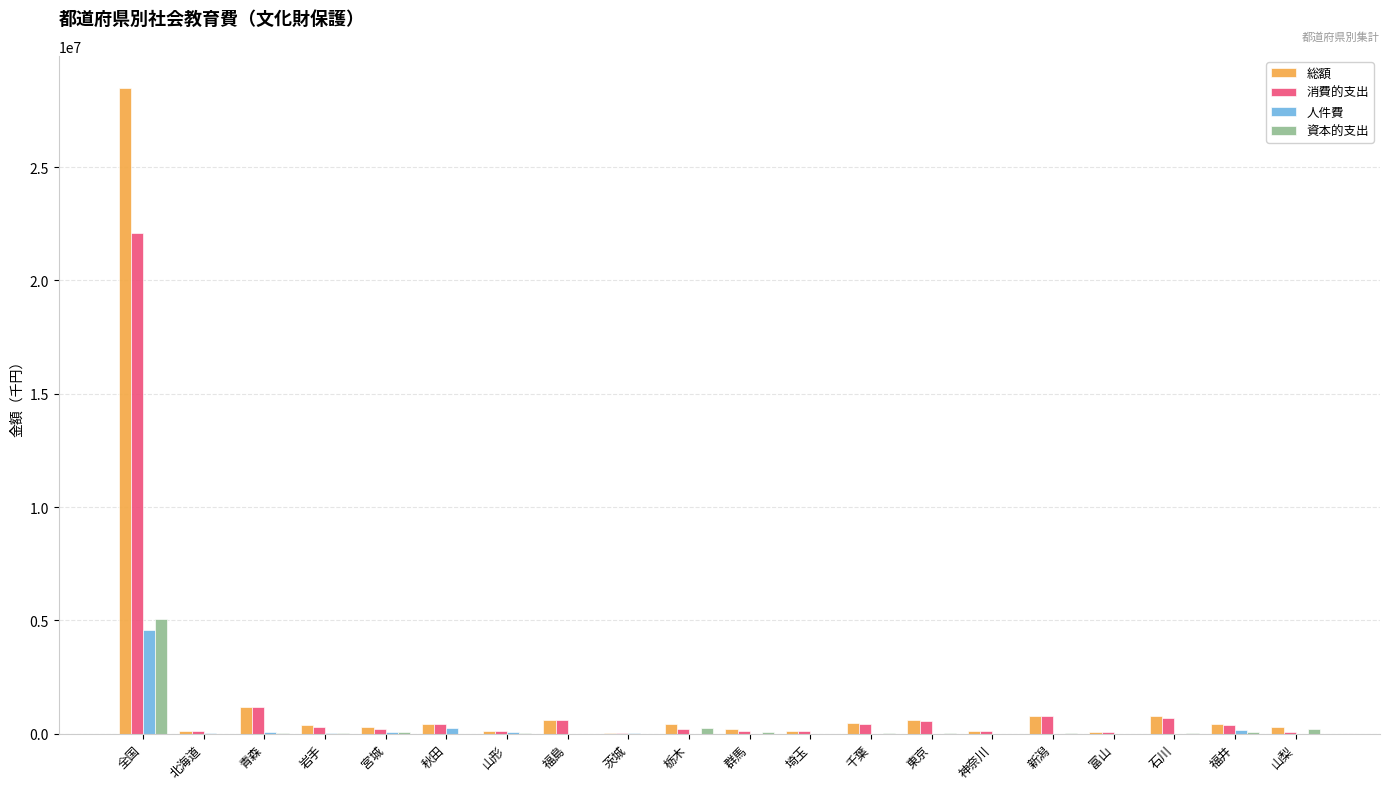

Are the bars horizontal?

No